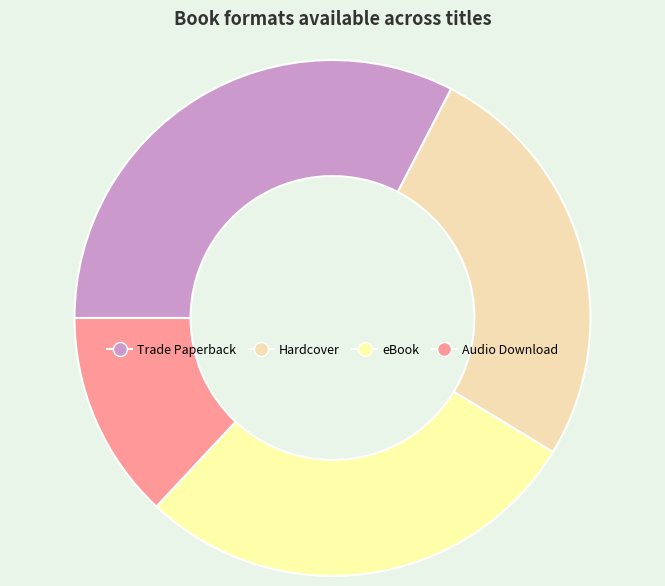

Rank the categories by value from lowest to highest.

Audio Download, Hardcover, eBook, Trade Paperback